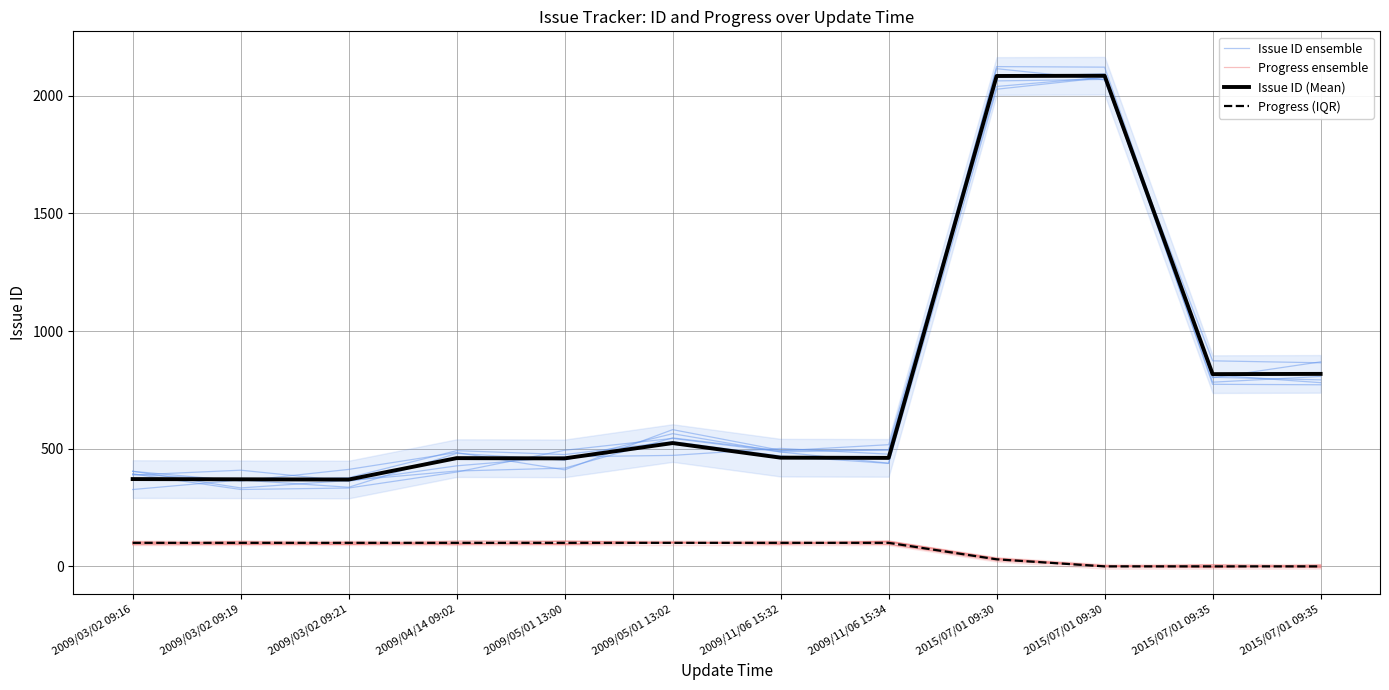

Which label corresponds to the smallest value in the chart?

2015/07/01 09:35